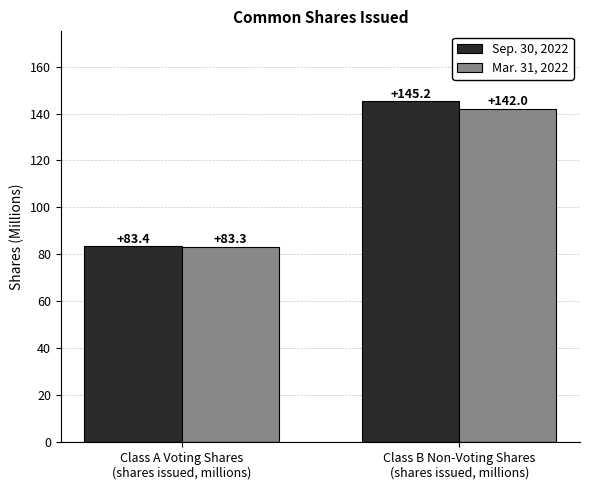

True or false: Mar. 31, 2022 has a value of 43.7 at Class B Non-Voting Shares
(shares issued, millions).

False